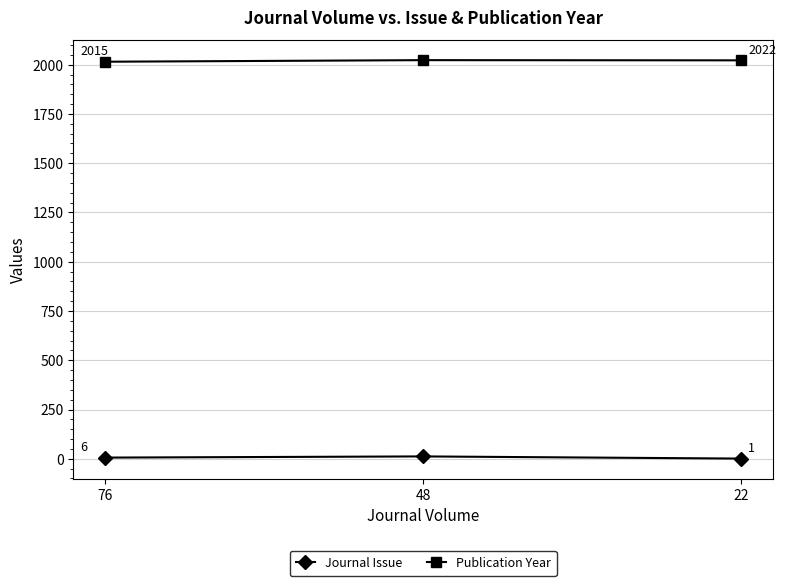

How many lines are shown in the chart?

2